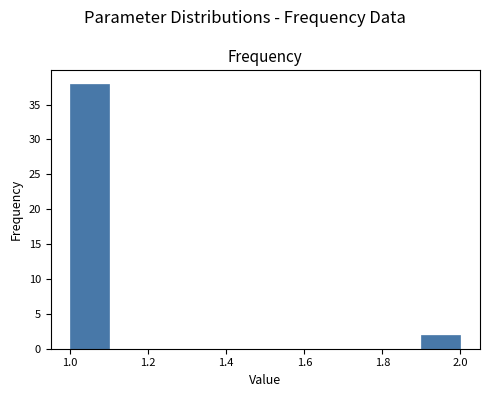

What is the height of the bar covering 1.9 to 2.0 on the x-axis? The values are not printed on the chart, so give them approximately, as read against the axis.

2